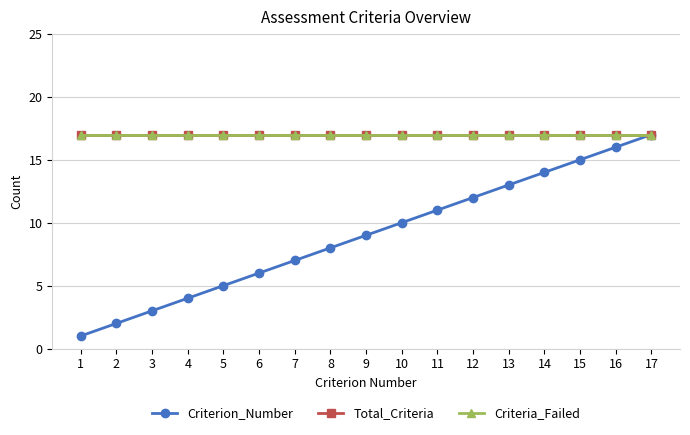

Is this an area chart (filled region under the line)?

No